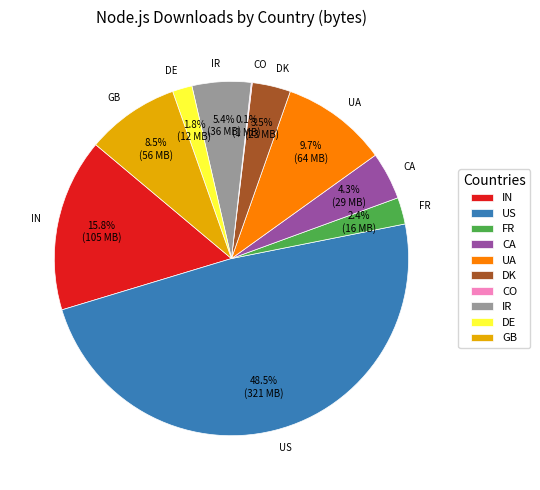

Is it true that IR is 15% of the pie?

False